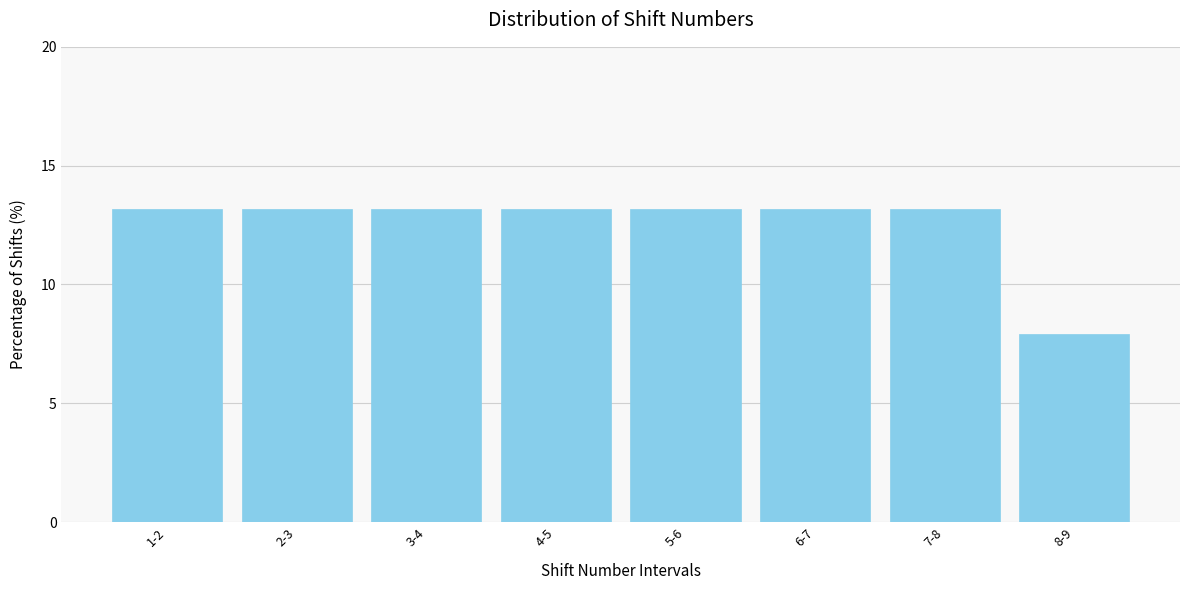

Reading left to right, transcribe all the data shown in this chart.

13.2	13.2	13.2	13.2	13.2	13.2	13.2	7.9